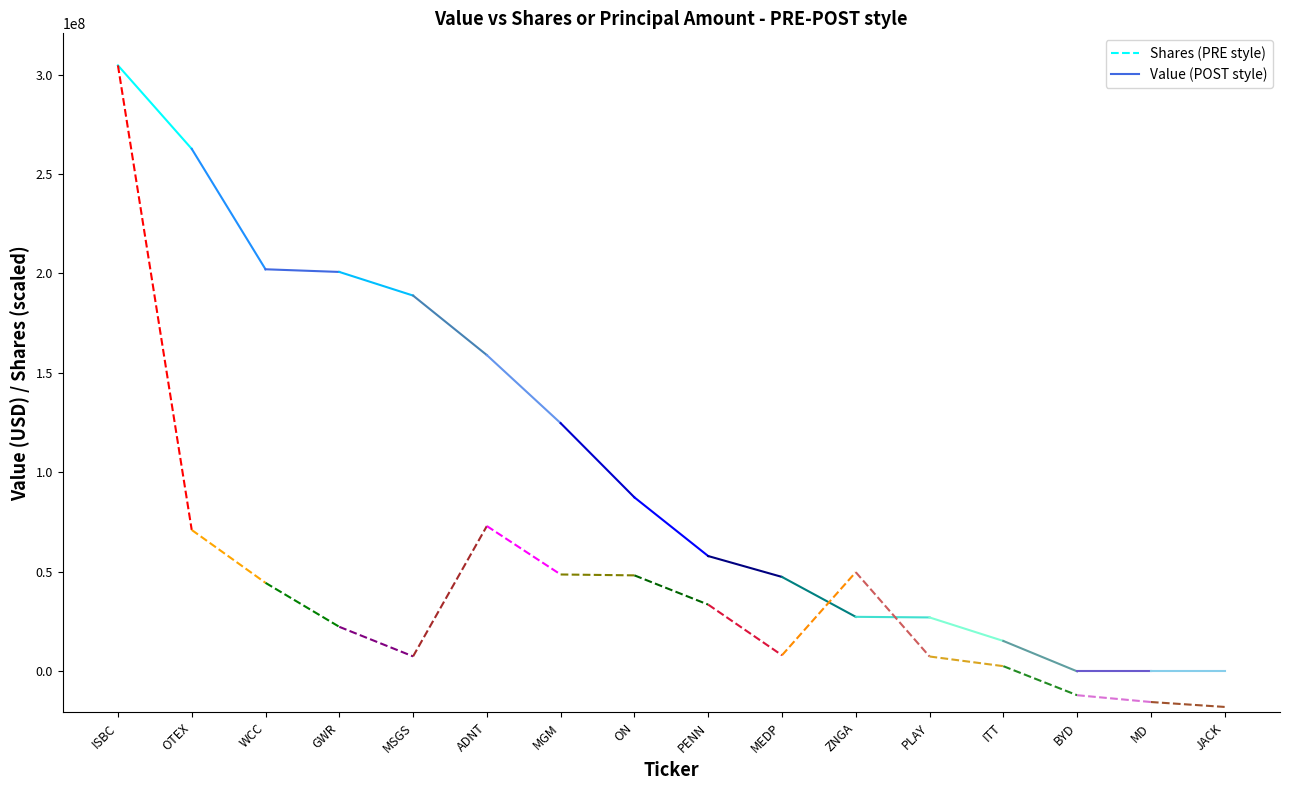

At which label does Value reach its peak?

ISBC